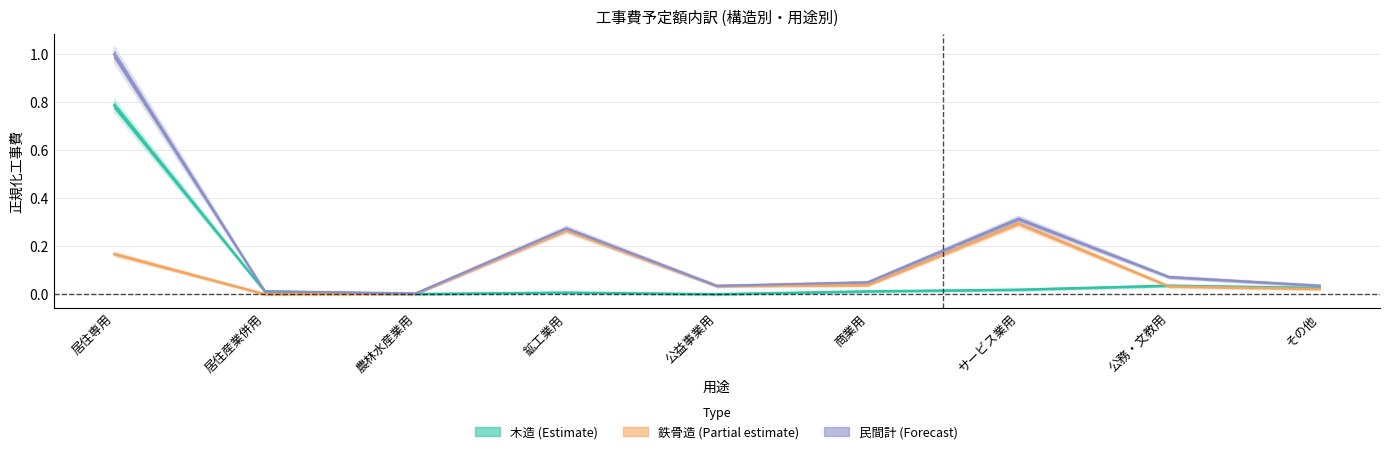

At which category is the sum across all series the highest?

居住専用